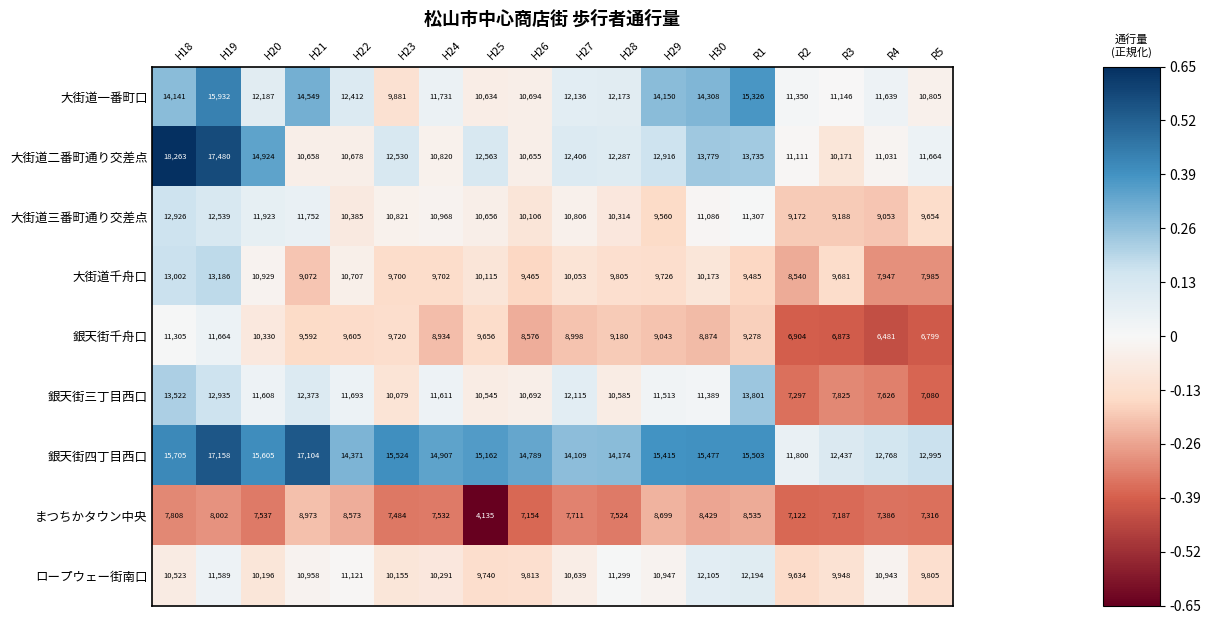

At which label does ロープウェー街南口 first exceed 10639?

H19